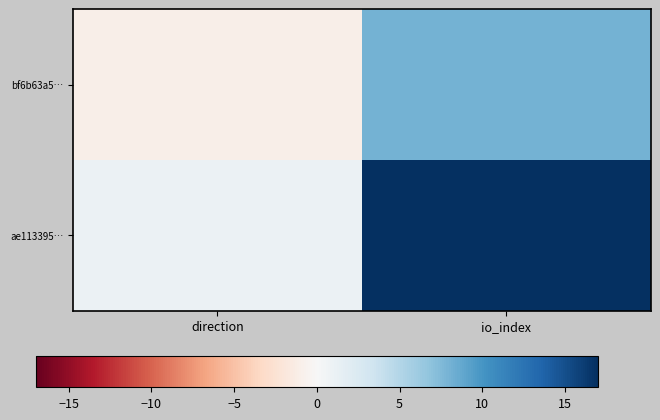

Reading left to right, transcribe all the data shown in this chart.

bf6b63a5…: direction=-1	io_index=8
ae113395…: direction=1	io_index=17